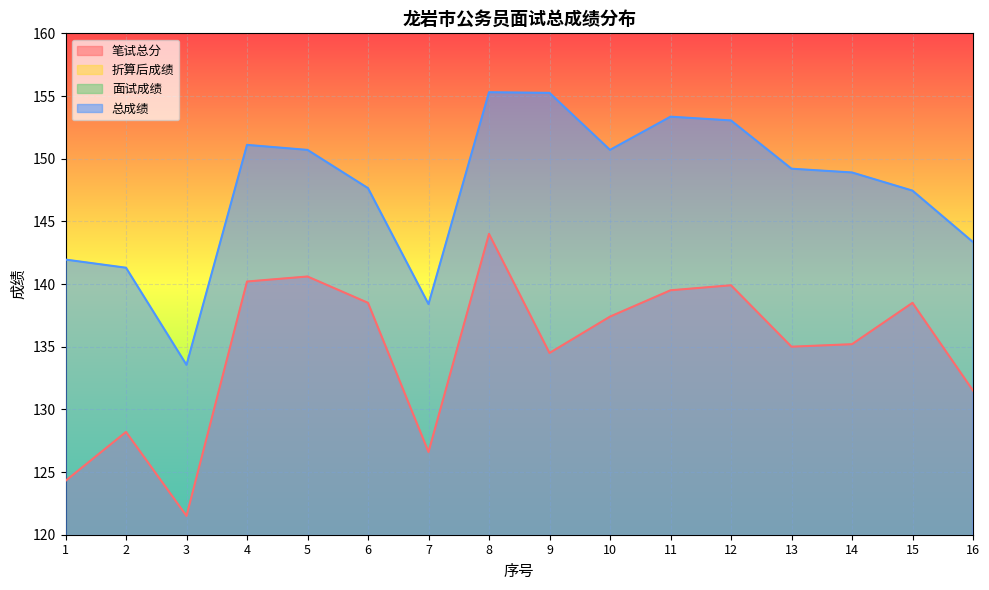

List the labels in order of 总成绩 value, largest first.

8, 9, 11, 12, 4, 5, 10, 13, 14, 6, 15, 16, 1, 2, 7, 3